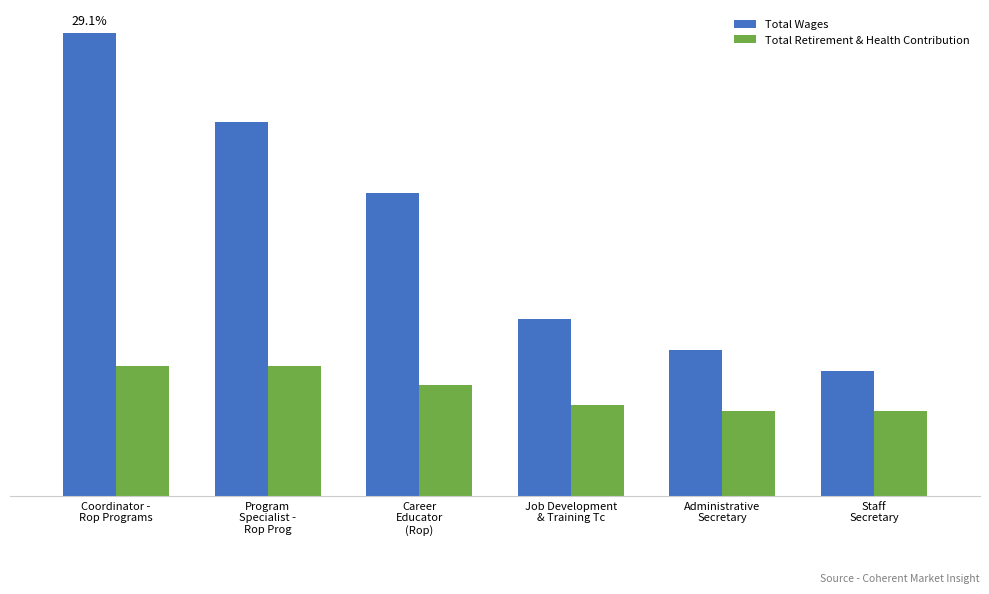

What is the value of the Total Wages bar at the 5th from the left?

38809